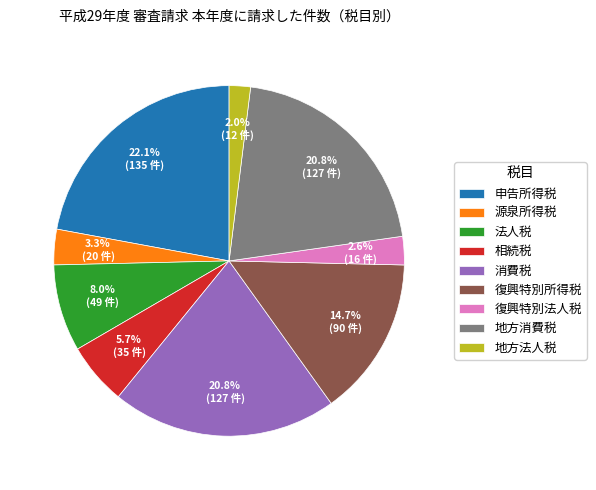

What percentage do 復興特別法人税 and 地方法人税 together represent?

4.6%